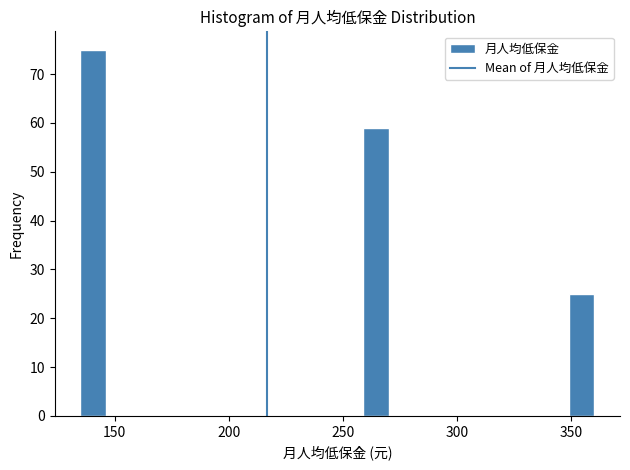

Around what value on the x-axis is the tallest bar? Give the approximate position of its centre, as read against the axis.

140